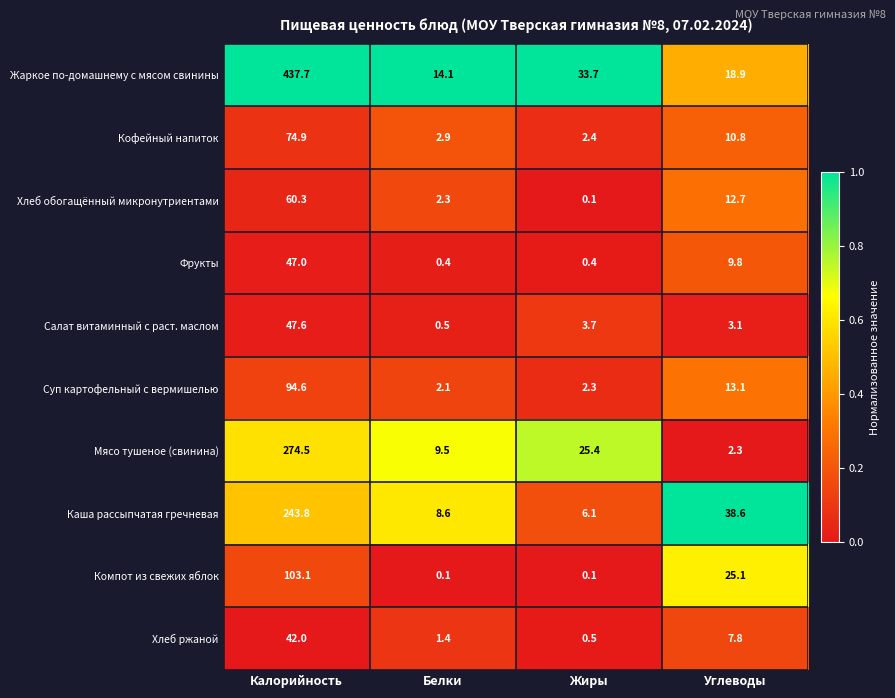

What is the average value of the Каша рассыпчатая гречневая series?

74.3